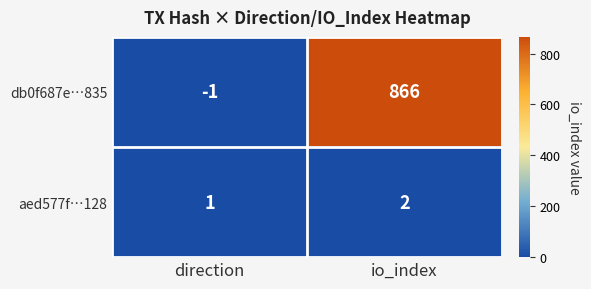

Reading left to right, transcribe all the data shown in this chart.

db0f687e…835: direction=-1	io_index=866
aed577f…128: direction=1	io_index=2